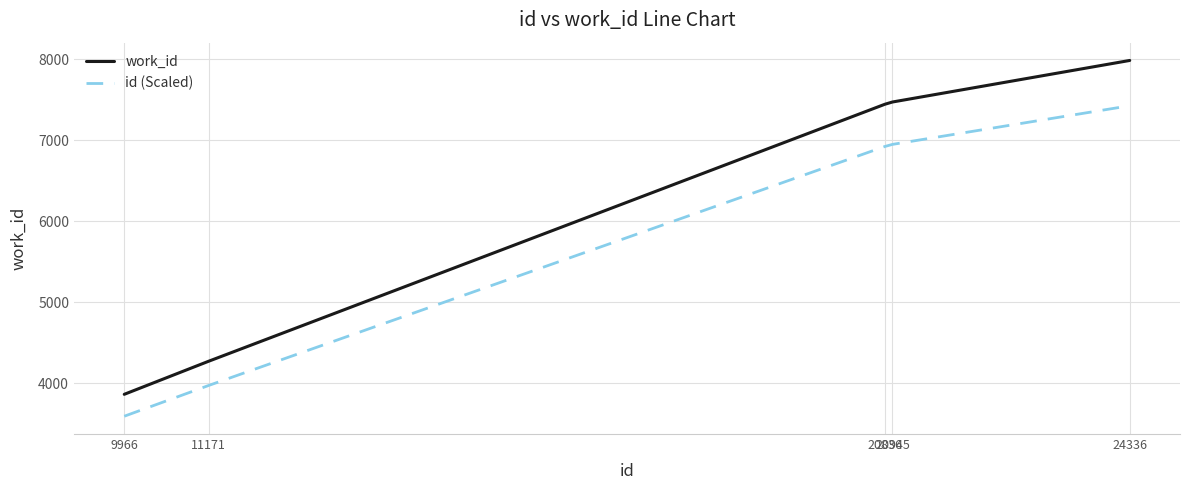

What is the spread (max minus min) of values at 24336?

559.2